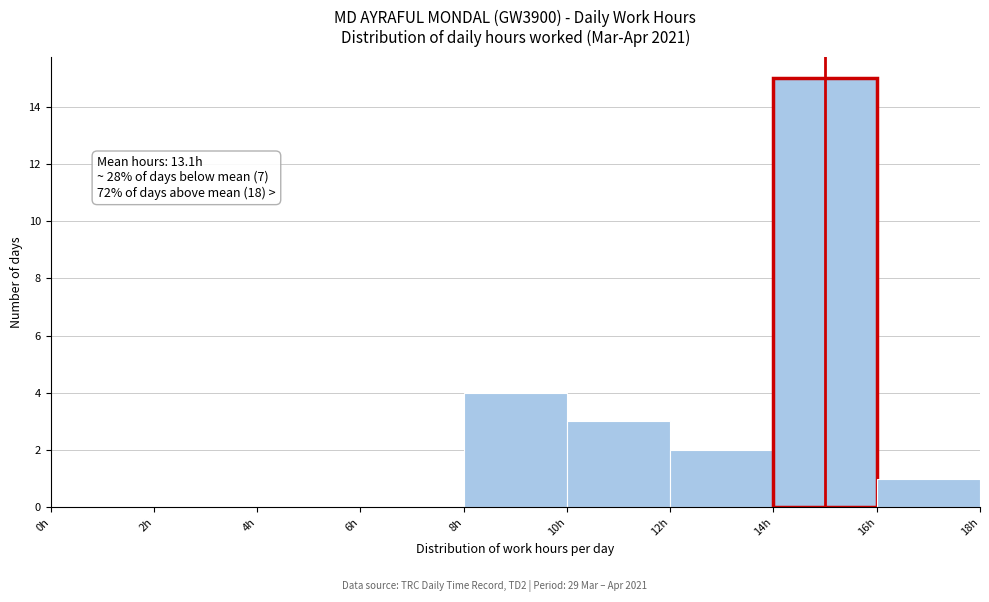

Over which range of the x-axis is the bar tallest?

14 to 16